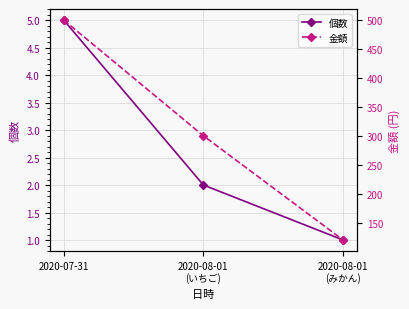

Which has a higher value, 2020-08-01
(みかん) or 2020-08-01
(いちご)?

2020-08-01
(いちご)